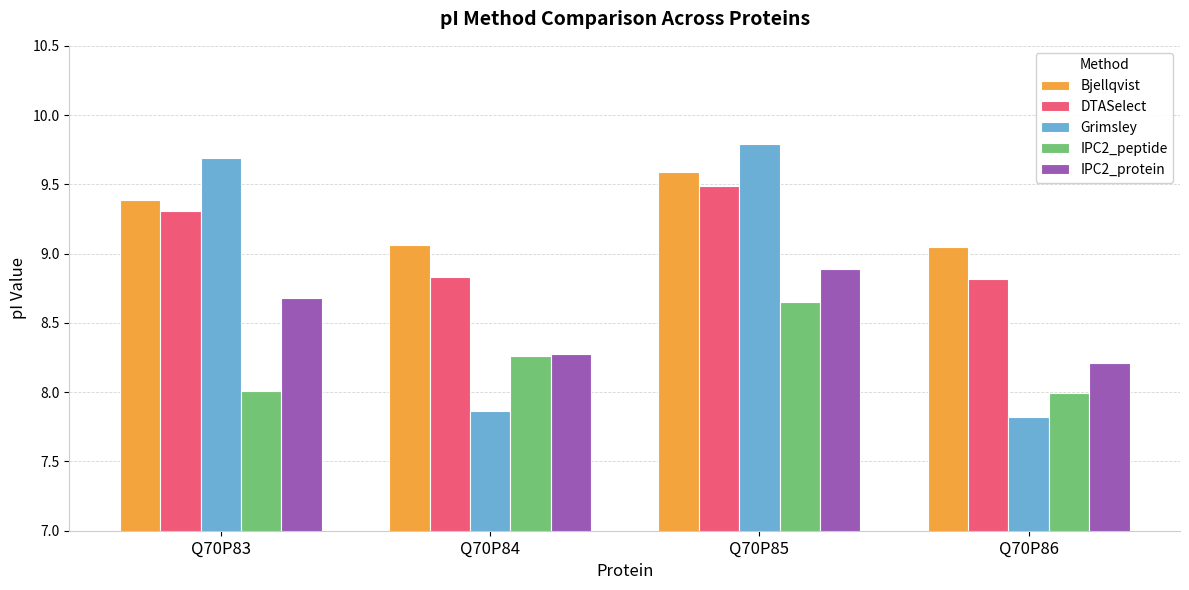

The IPC2_protein series shows 8.7 at Q70P83. True or false?

True